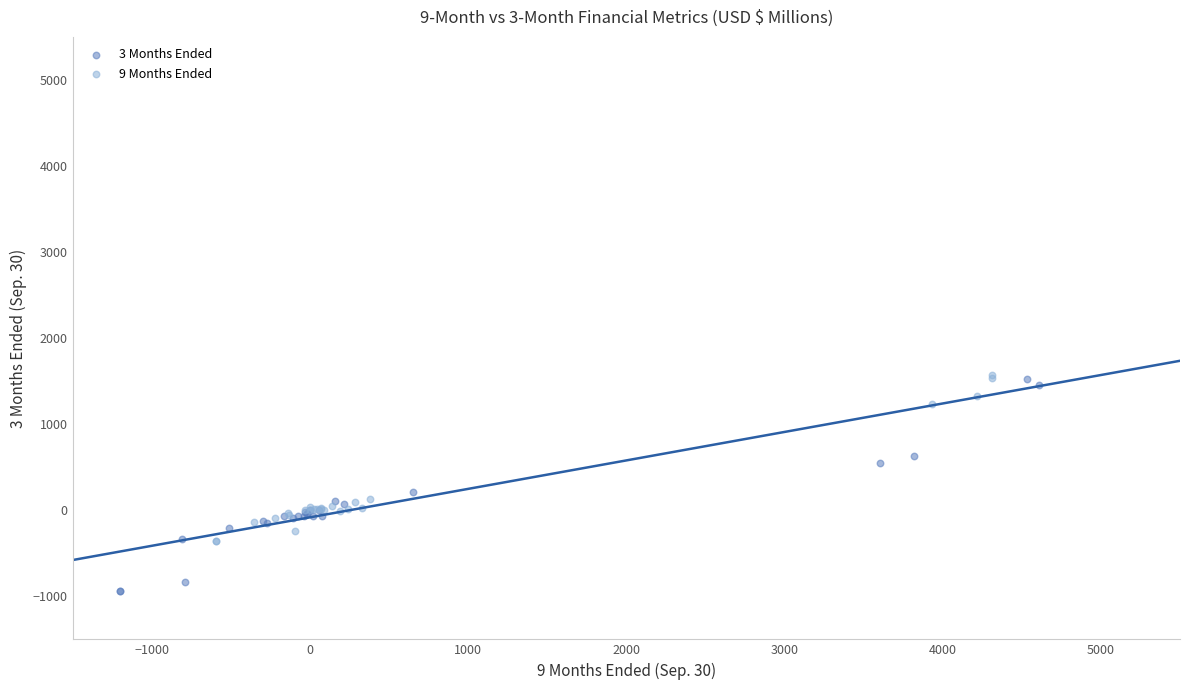

Which series has the largest Y range (max minus min)?

3 Months Ended